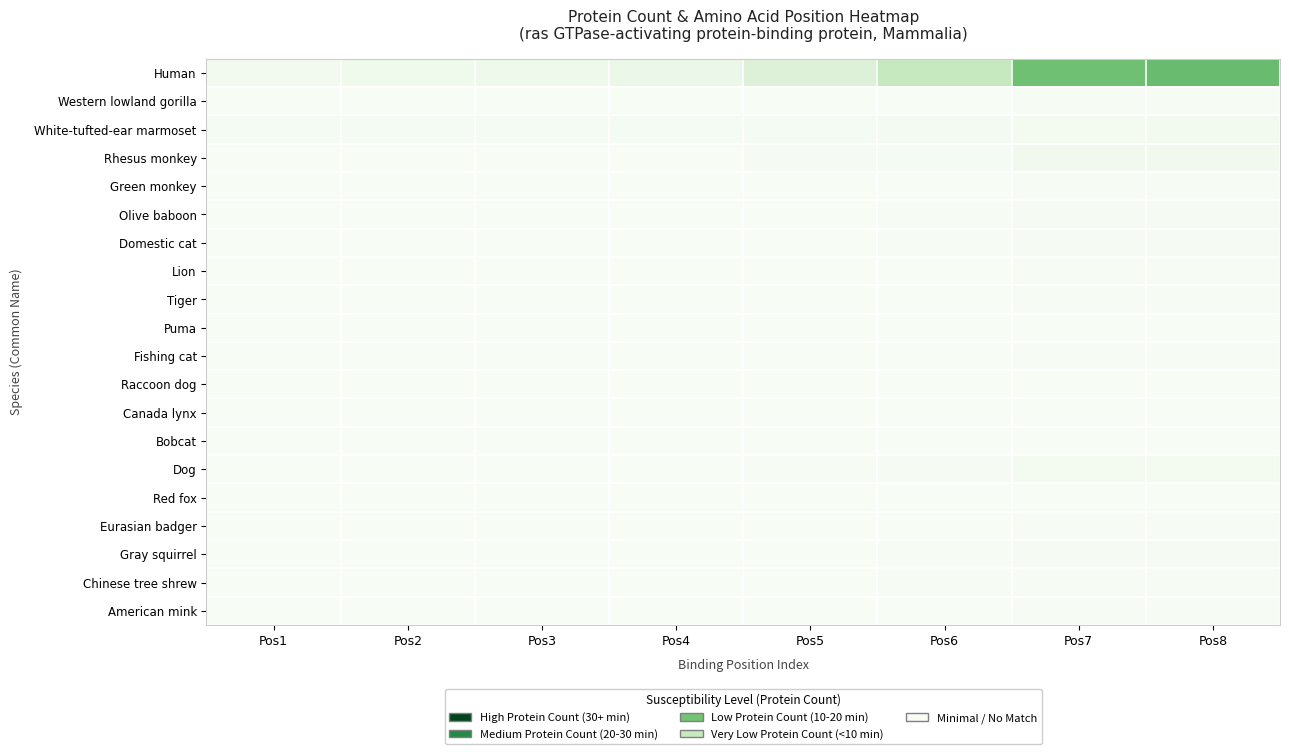

Rank the series by their maximum value, from highest to lowest.

Human, Rhesus monkey, White-tufted-ear marmoset, Dog, Gray squirrel, Domestic cat, Olive baboon, Chinese tree shrew, Green monkey, Fishing cat, Tiger, Lion, Western lowland gorilla, Eurasian badger, American mink, Canada lynx, Bobcat, Red fox, Raccoon dog, Puma